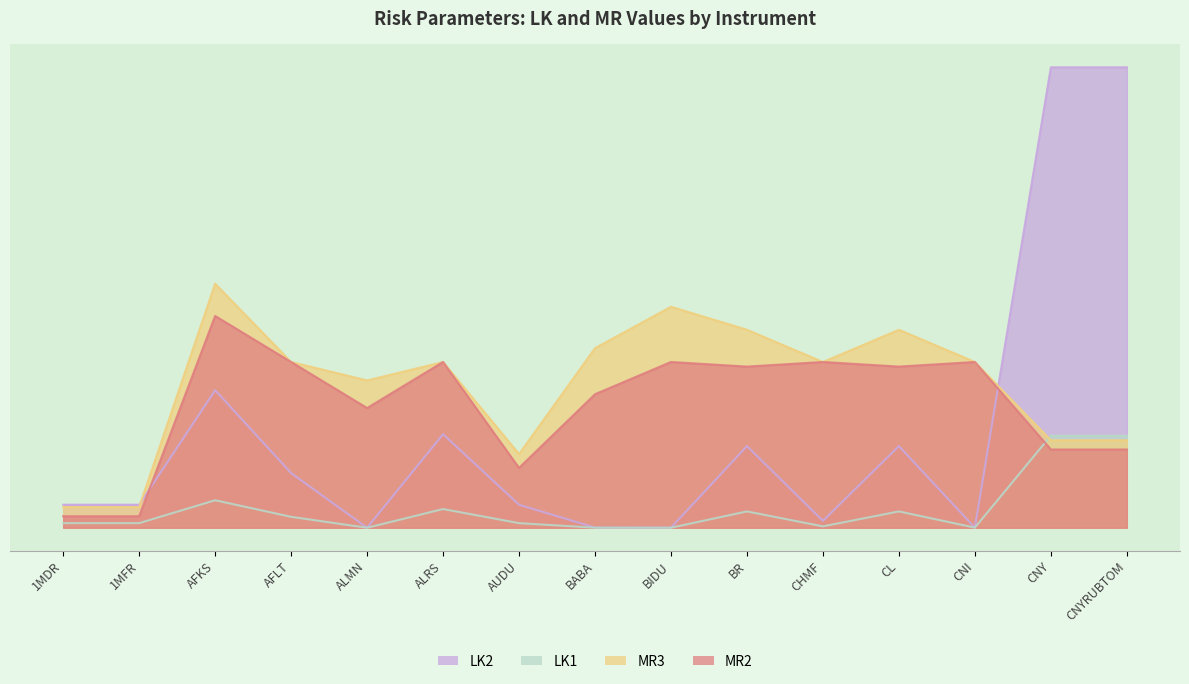

Reading right to left, list all the values displayed in this chart.

LK2: 1.0	1.0	0.0	0.2	0.0	0.2	0.0	0.0	0.1	0.2	0.0	0.1	0.3	0.1	0.1
LK1: 0.2	0.2	0.0	0.0	0.0	0.0	0.0	0.0	0.0	0.0	0.0	0.0	0.1	0.0	0.0
MR3: 0.2	0.2	0.4	0.4	0.4	0.4	0.5	0.4	0.2	0.4	0.3	0.4	0.5	0.0	0.0
MR2: 0.2	0.2	0.4	0.3	0.4	0.3	0.4	0.3	0.1	0.4	0.3	0.4	0.5	0.0	0.0